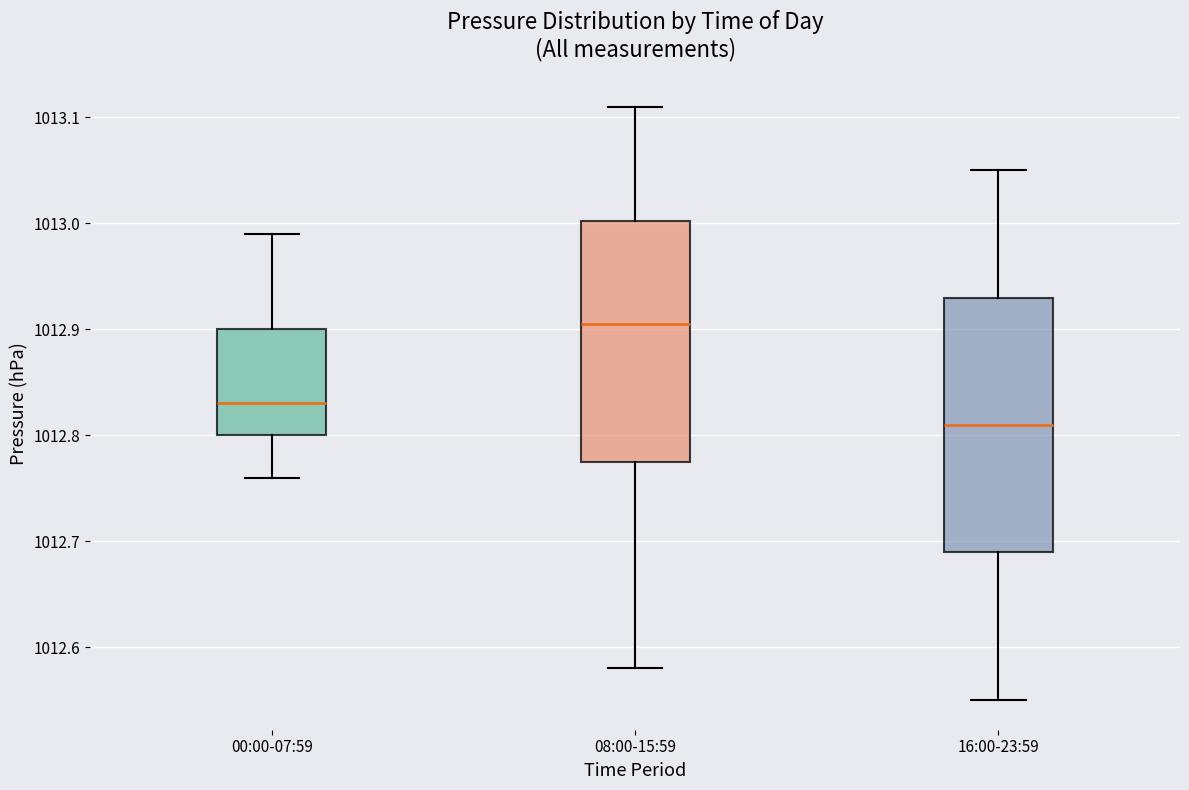

Where is the upper edge of the box for 00:00-07:59 on the y-axis? The values are not printed on the chart, so give them approximately, as read against the axis.

1012.90